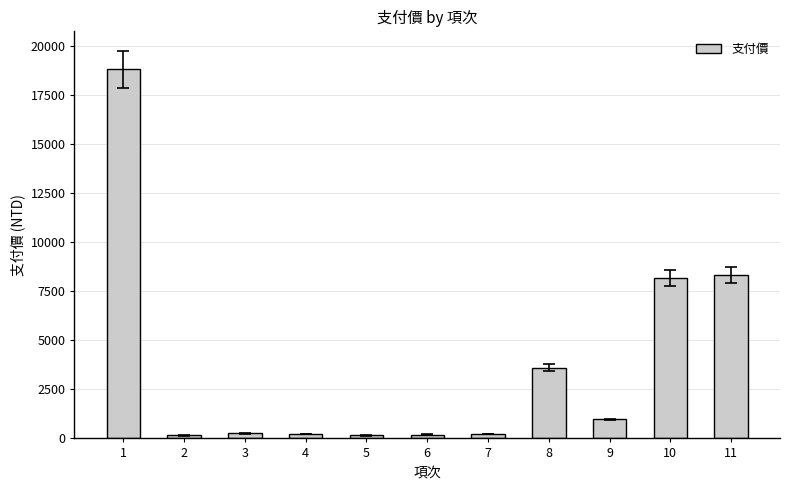

What is the greatest value displayed?

18800